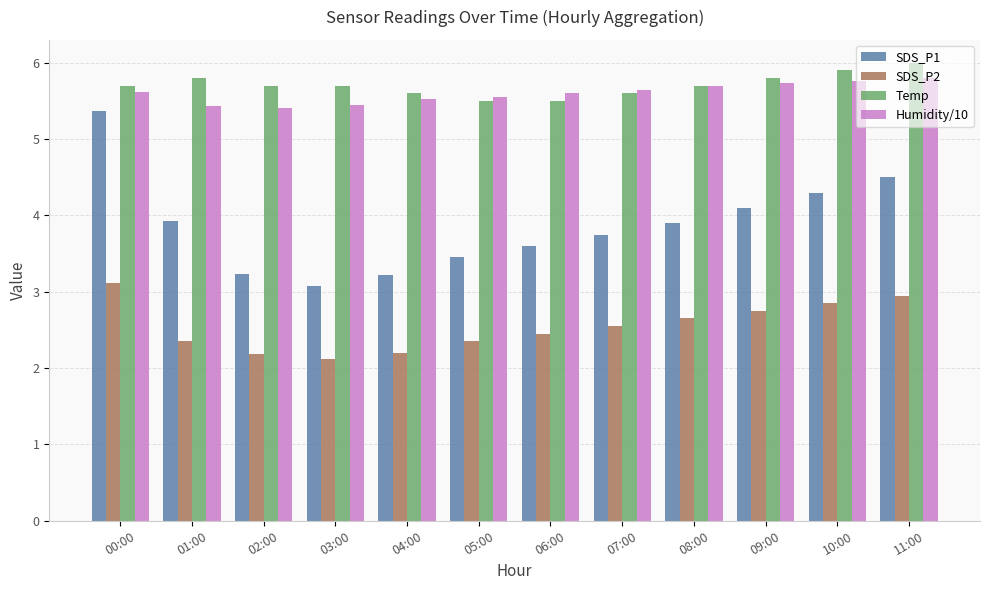

Is it true that Humidity/10 equals 3.2 at 01:00?

False